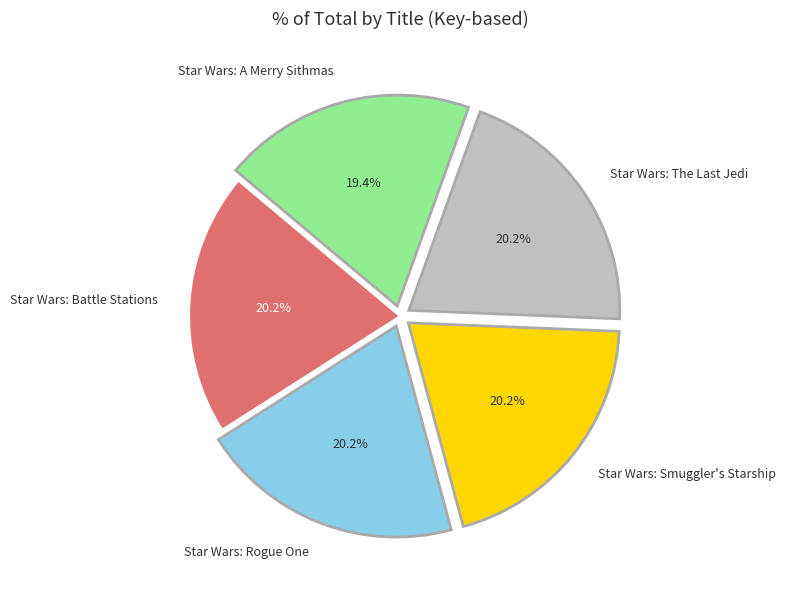

To the nearest percent, what is the difference between the largest and smallest slice percentages?

1%